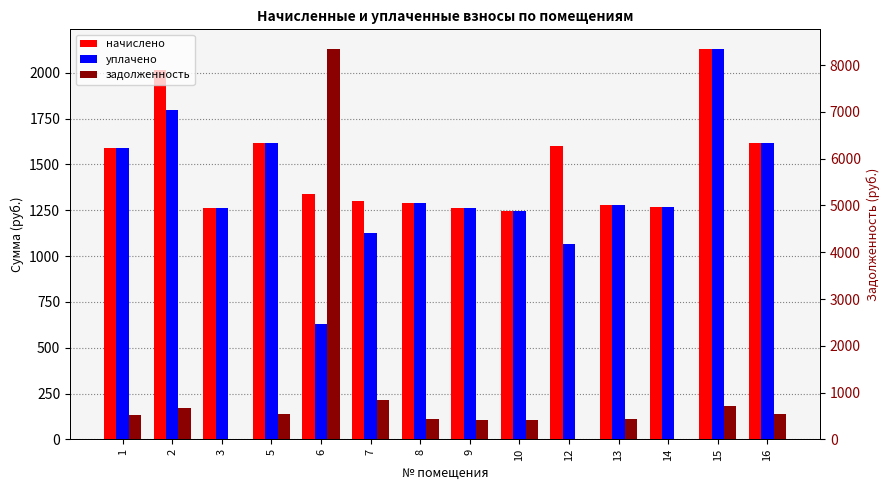

What is the difference between the maximum and minimum values in the начислено series?

883.5